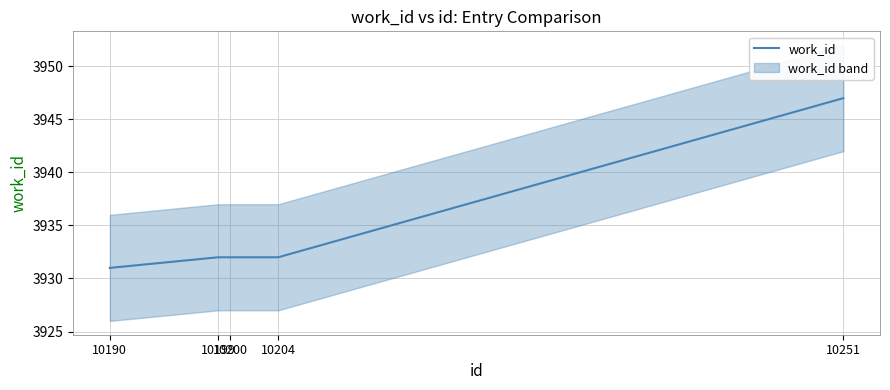

Reading right to left, transcribe all the data shown in this chart.

3947	3932	3932	3932	3931